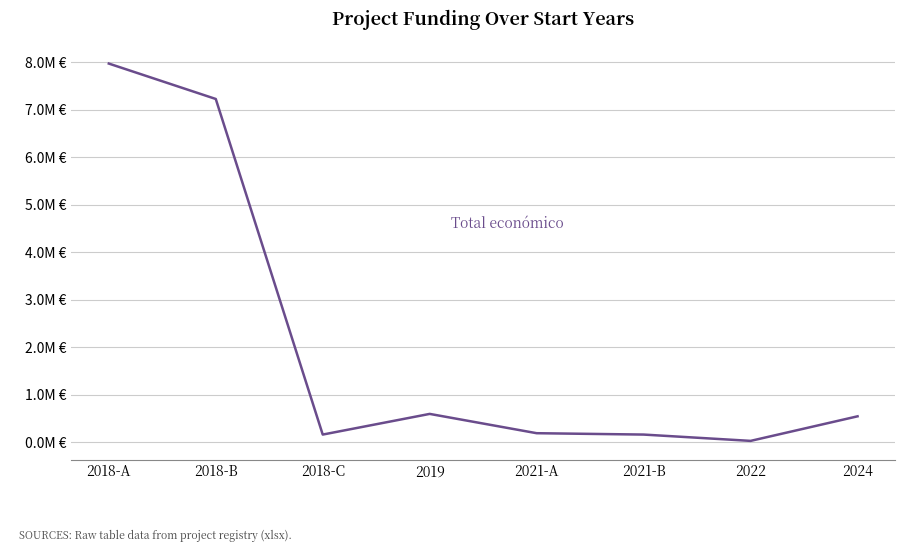

List the labels in order of value, smallest first.

2022, 2018-C, 2021-B, 2021-A, 2024, 2019, 2018-B, 2018-A